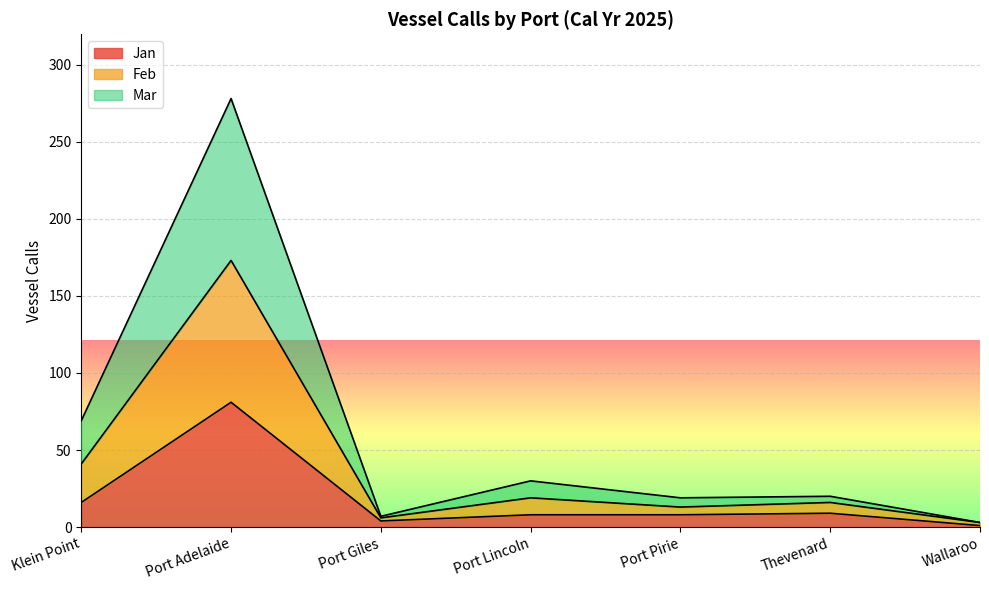

At which category is the sum across all series the highest?

Port Adelaide